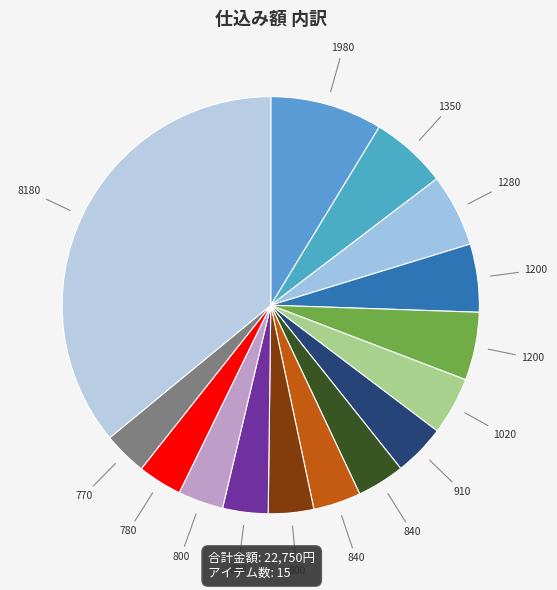

How many slices are in this pie chart?

15